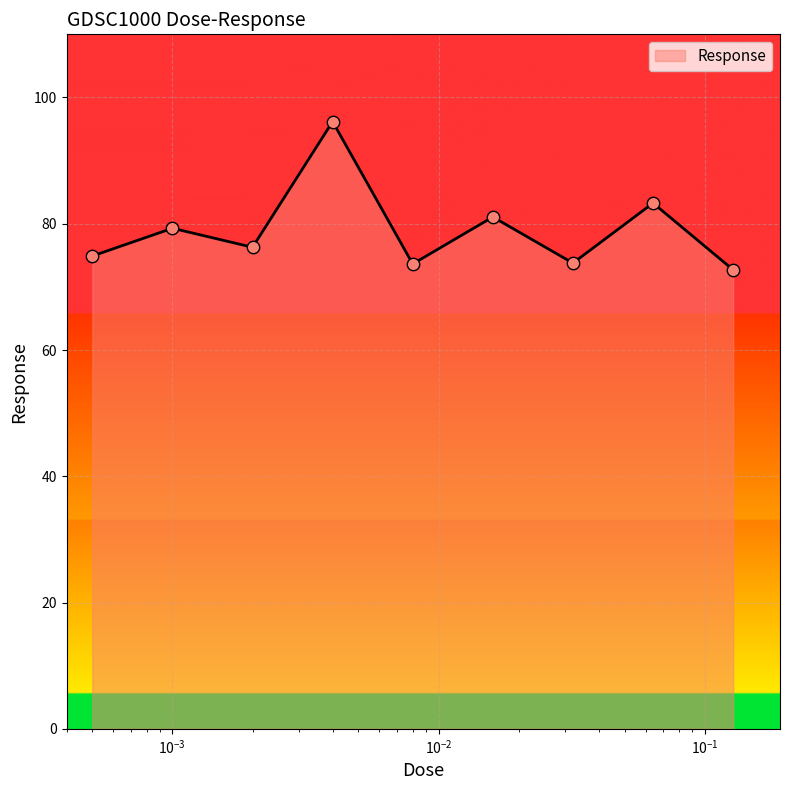

What is the difference between the maximum and minimum values?

23.5